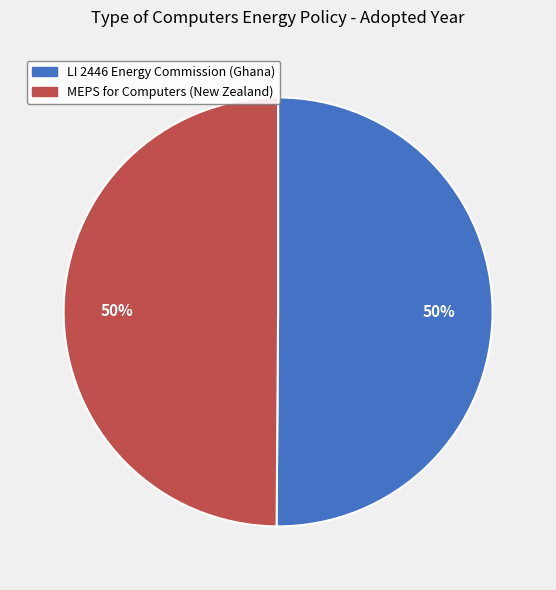

To the nearest percent, what percentage of the pie is MEPS for Computers (New Zealand)?

50%